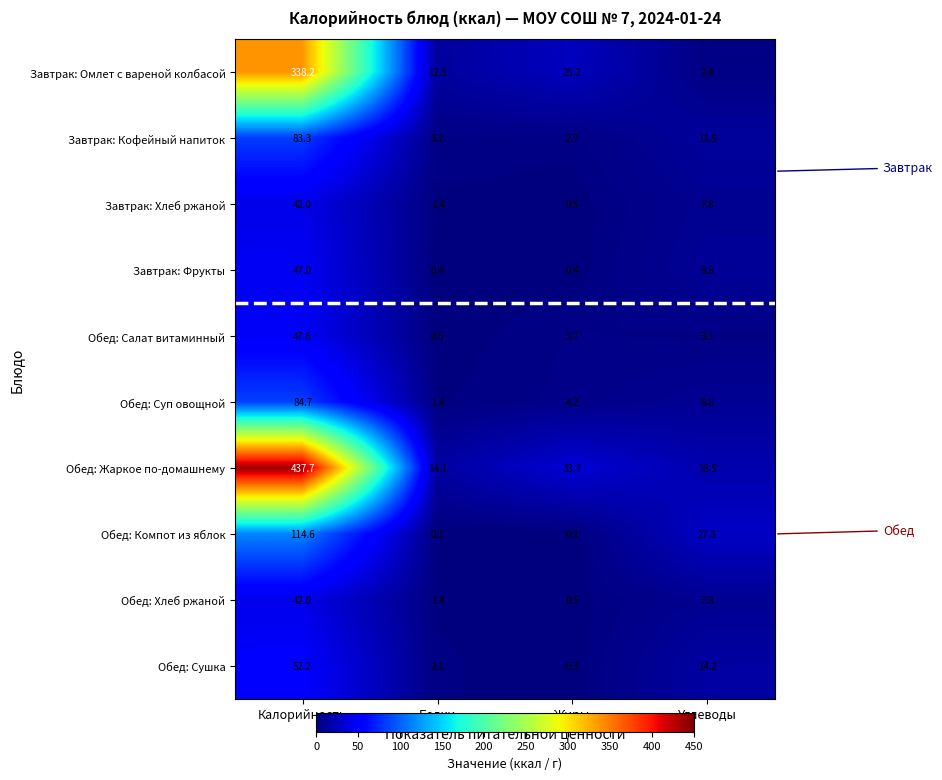

At which label does Завтрак: Хлеб ржаной reach its peak?

Калорийность